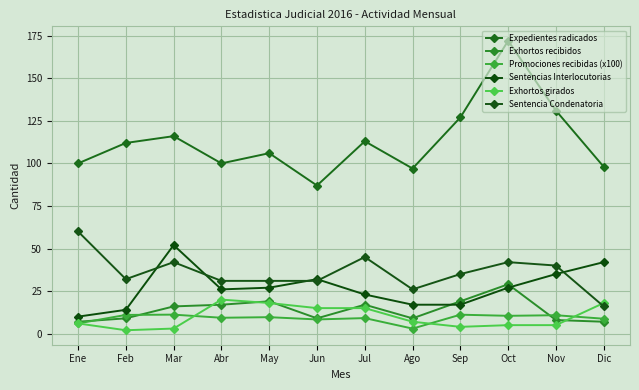

How many data points in Sentencia Condenatoria are less than 35?

6